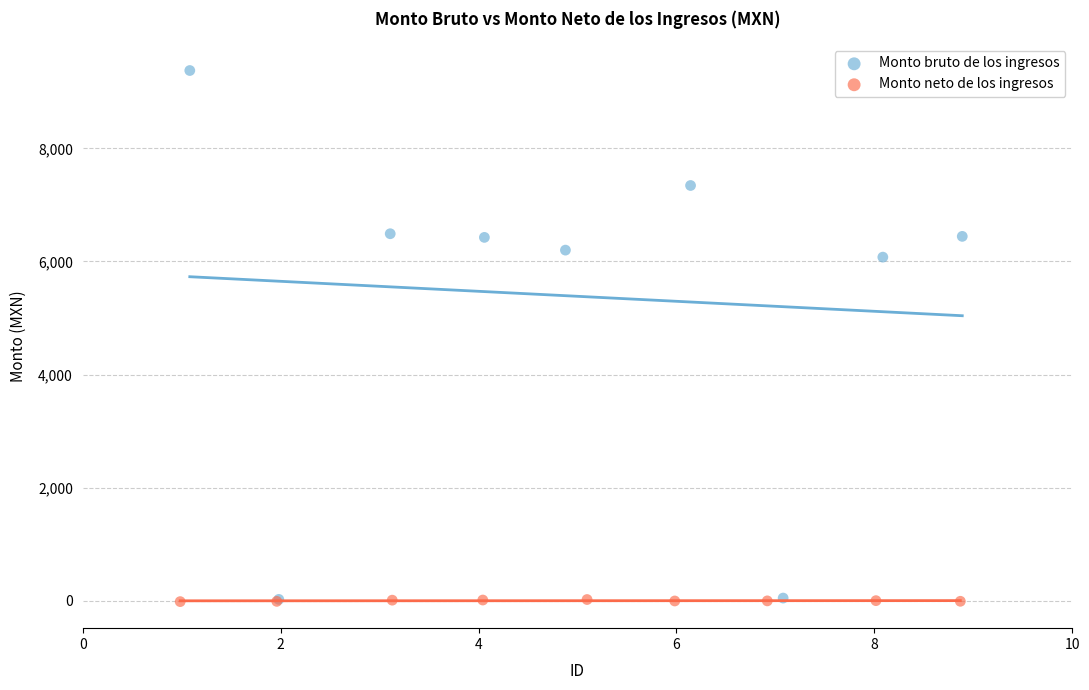

Which series contains the highest Y value?

Monto bruto de los ingresos